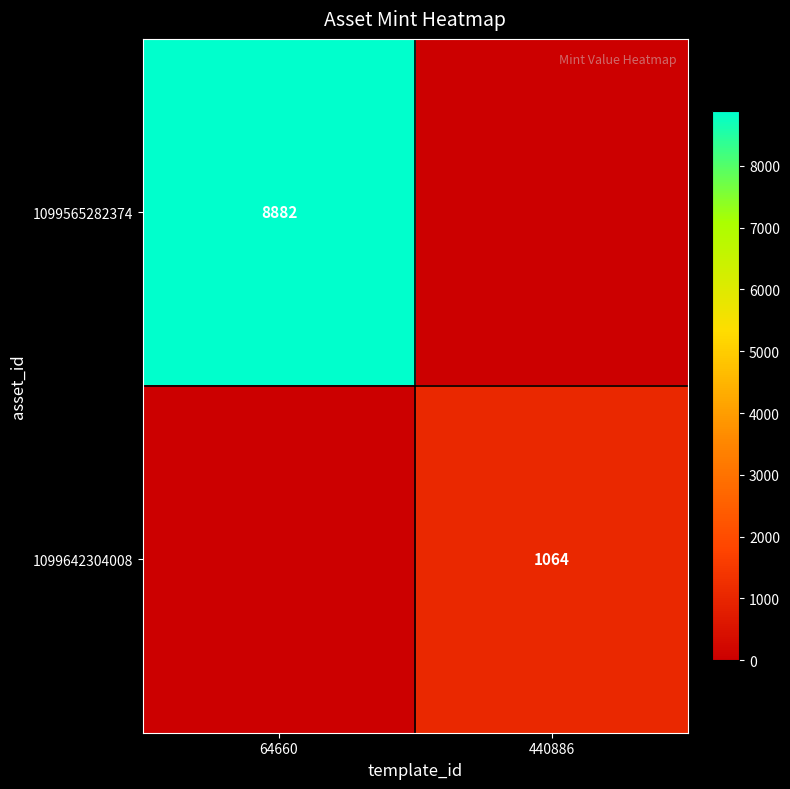

How many distinct data groups are displayed?

2